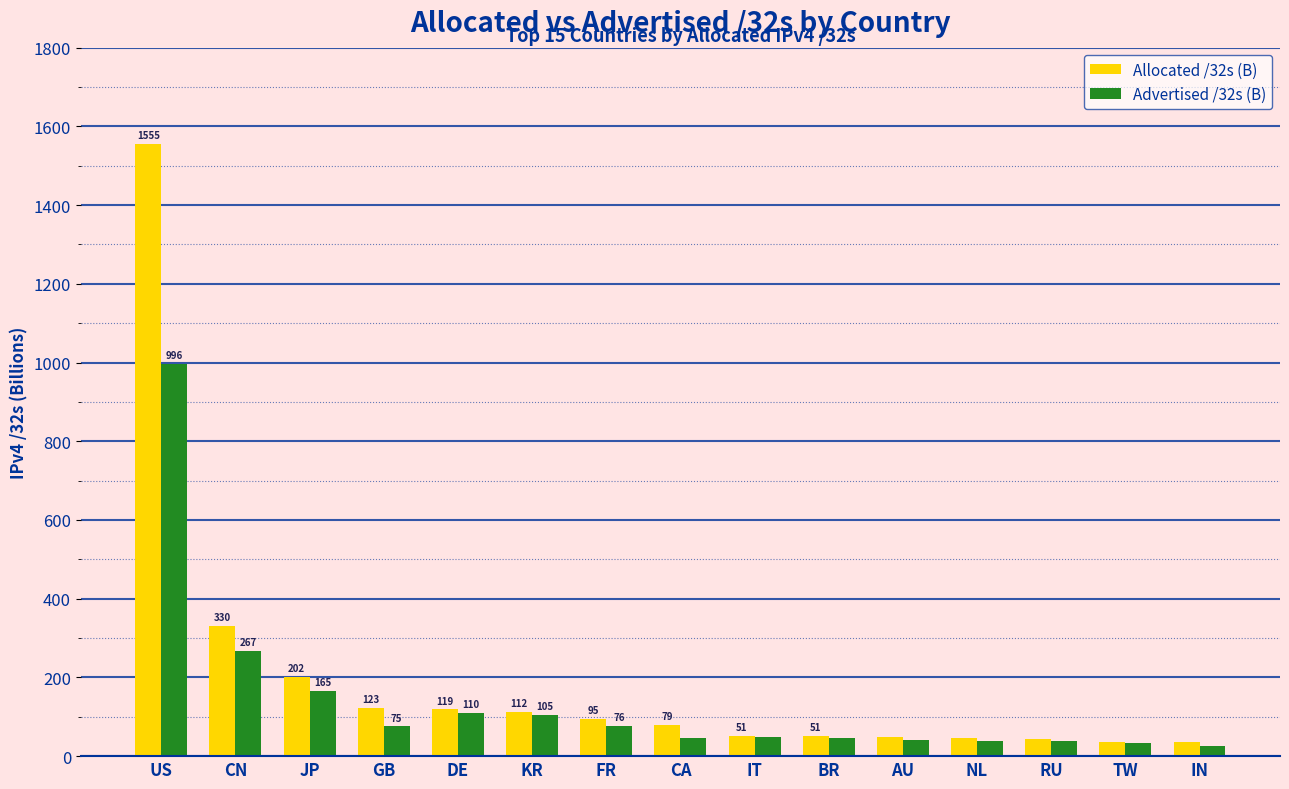

Rank the series at CA from lowest to highest value.

Advertised /32s (B), Allocated /32s (B)